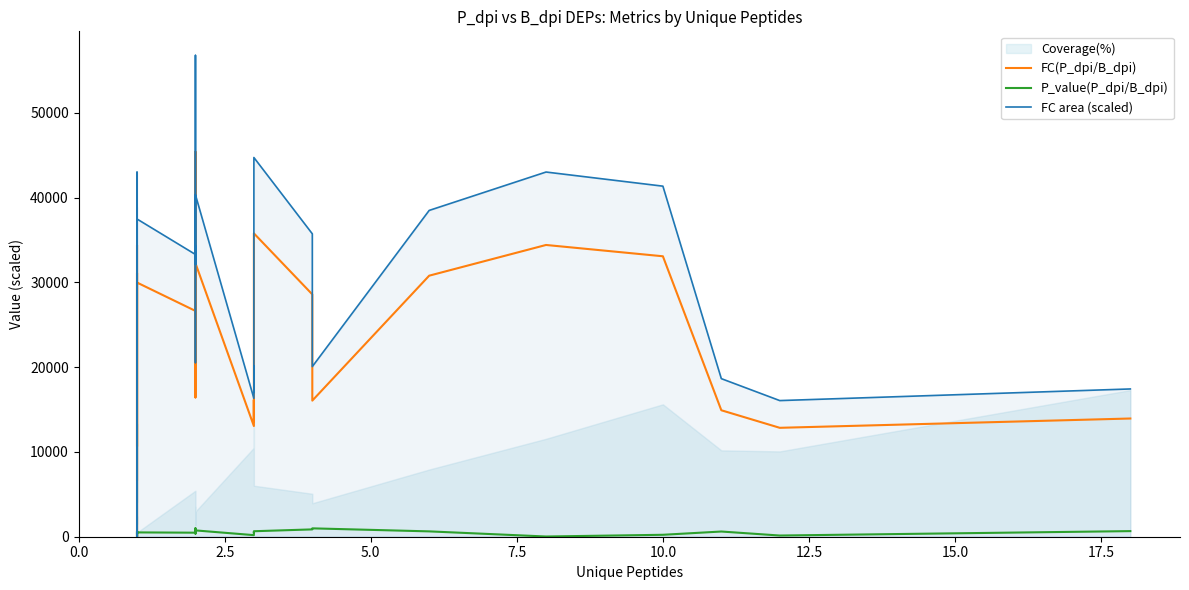

At how many categories does at least one series exceed 53857?

1